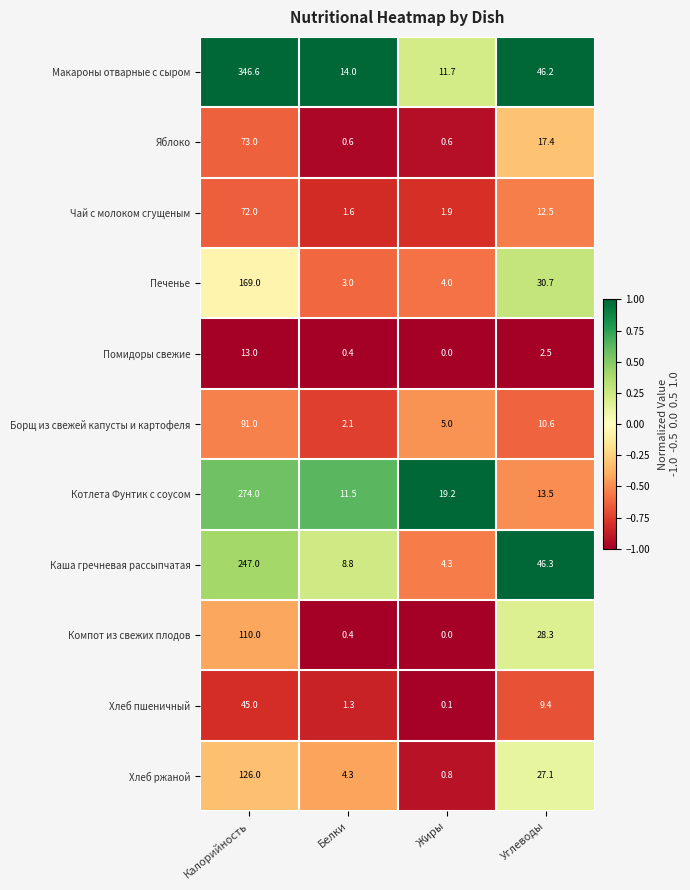

Where does the Котлета Фунтик с соусом series first go above 19?

Калорийность